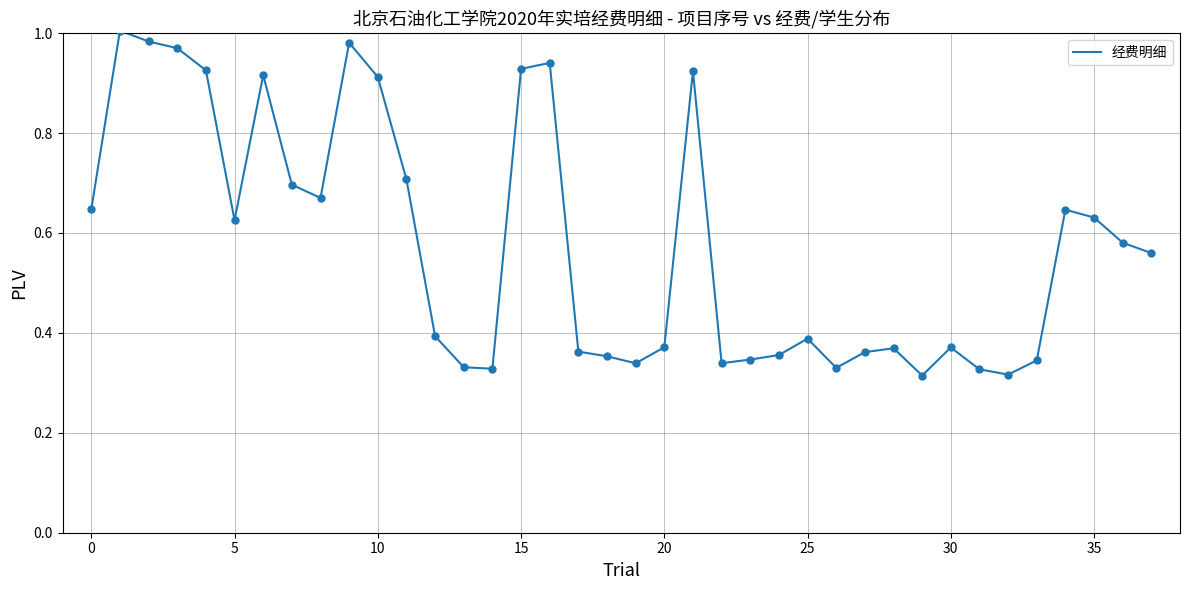

Does the chart have visible grid lines?

Yes